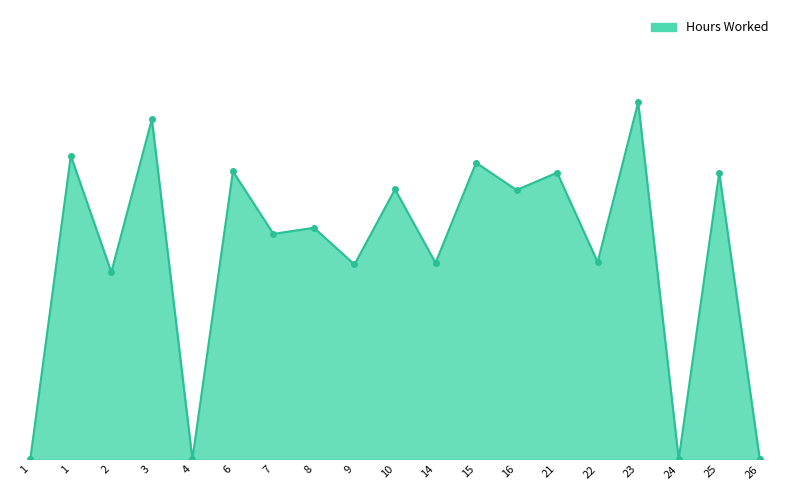

Is this an area chart (filled region under the line)?

Yes